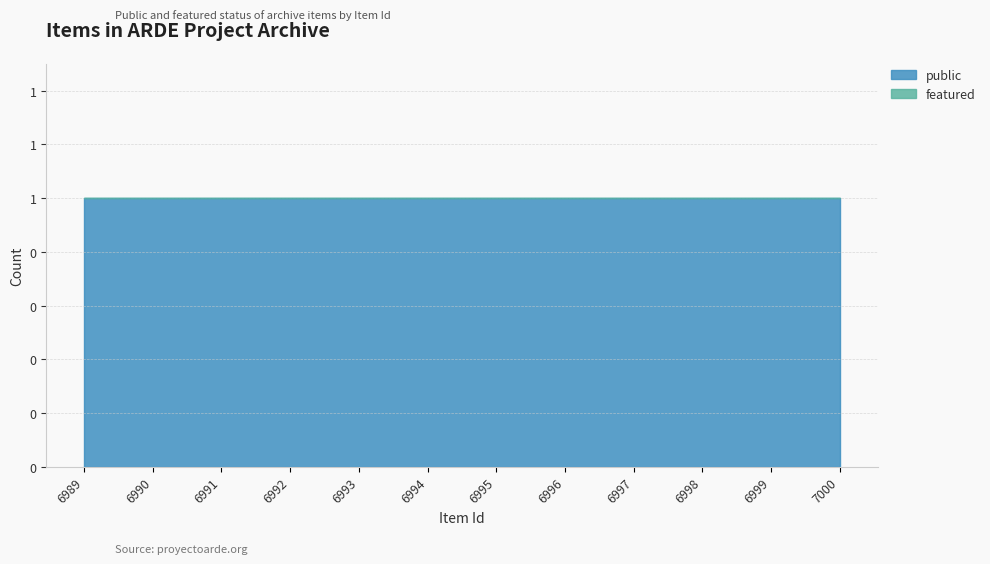

True or false: public and featured cross at least once.

False